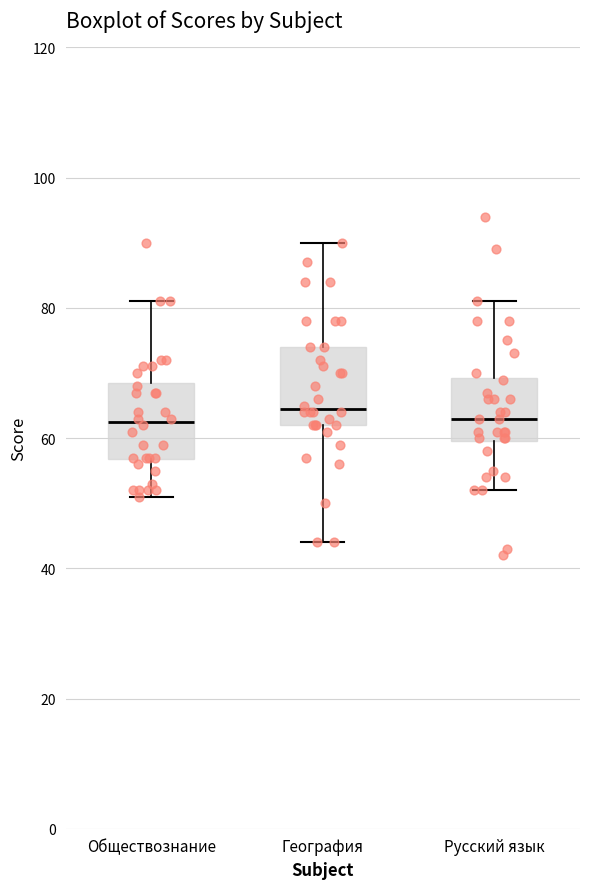

Reading left to right, transcribe this box plot: for each box, give where its median line is, the range the box spans, and where its two whiskers end, as read against the y-axis. The values are not printed on the chart, so give them approximately, as read against the axis.

Обществознание: median 62, box 56 to 68, whiskers 52 to 82
География: median 64, box 62 to 74, whiskers 44 to 90
Русский язык: median 64, box 60 to 70, whiskers 52 to 82